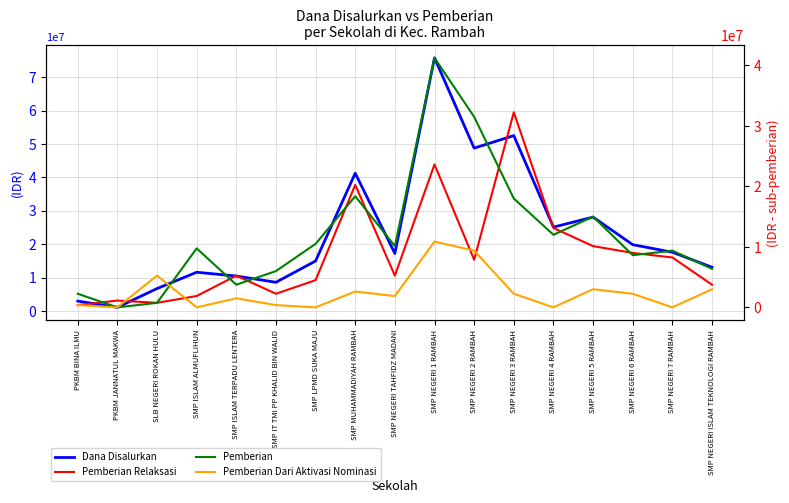

The value of Pemberian at SMP ISLAM ALMUFLIHUN is 9750000. True or false?

True